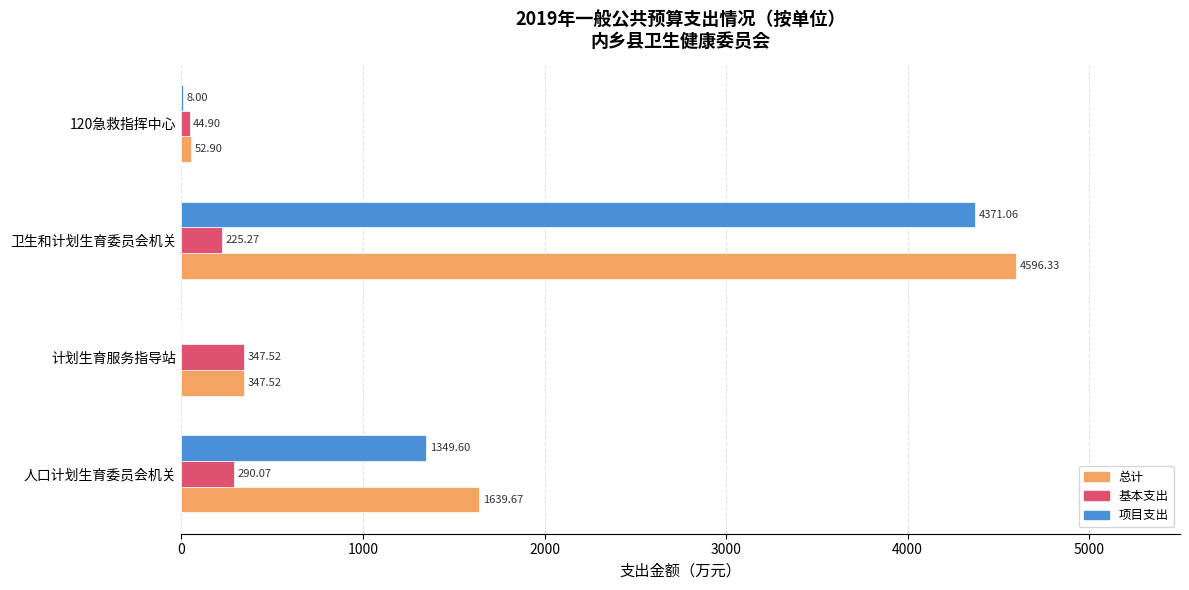

Which category has the highest value across all series?

卫生和计划生育委员会机关